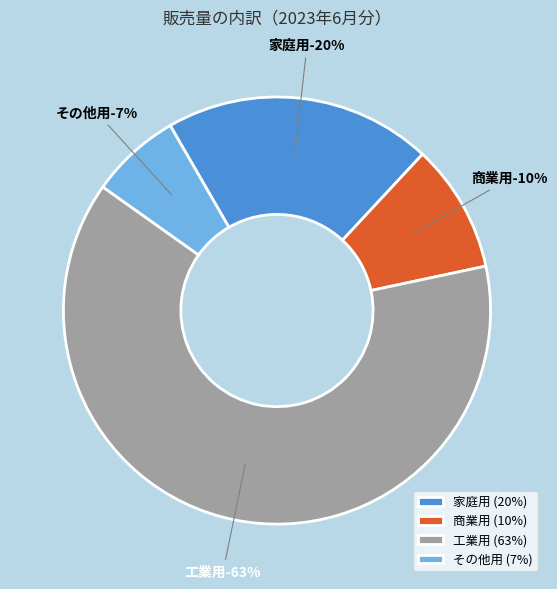

How many slices are in this pie chart?

4